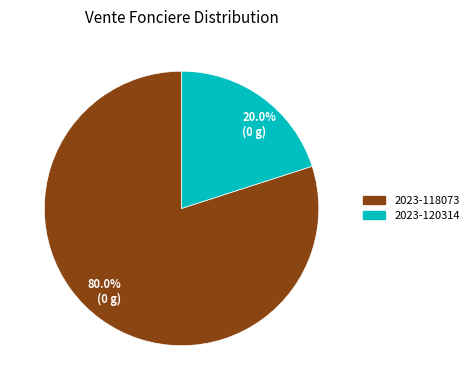

Which slice is the smallest?

2023-120314